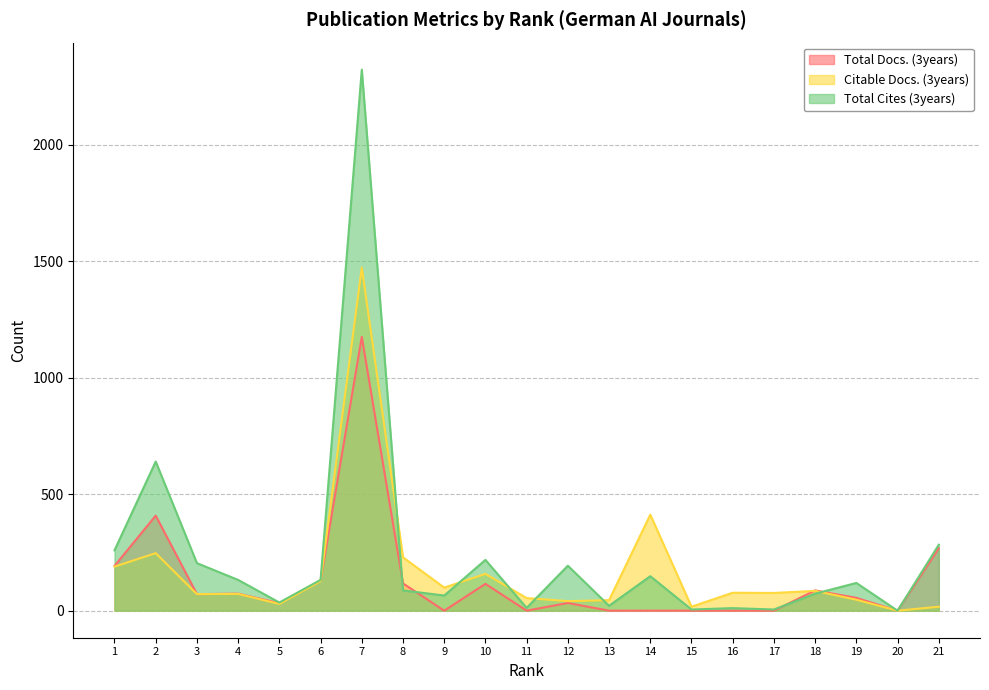

Reading right to left, extract all data points from this chart.

Total Docs. (3years): 21=268	20=0	19=55	18=87	17=0	16=0	15=0	14=0	13=0	12=33	11=0	10=115	9=0	8=117	7=1175	6=129	5=32	4=73	3=71	2=408	1=192
Citable Docs. (3years): 21=17	20=0	19=47	18=85	17=76	16=77	15=17	14=412	13=45	12=41	11=54	10=158	9=99	8=229	7=1472	6=127	5=29	4=72	3=71	2=247	1=189
Total Cites (3years): 21=283	20=0	19=119	18=73	17=5	16=11	15=5	14=148	13=21	12=193	11=12	10=218	9=65	8=87	7=2322	6=132	5=35	4=132	3=204	2=640	1=259